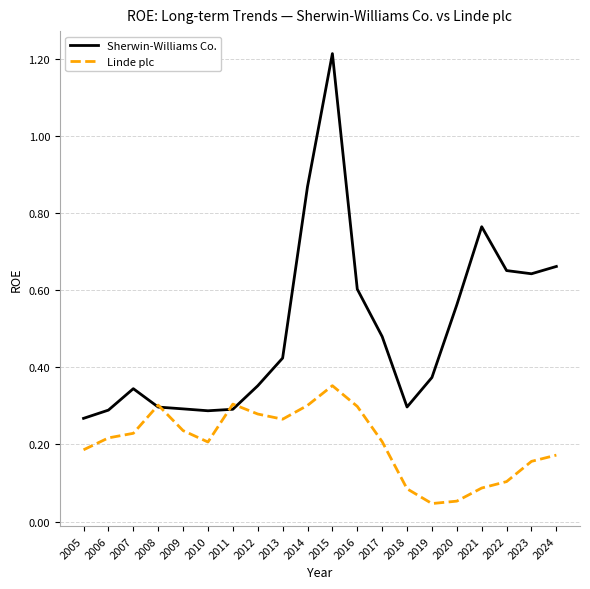

Between 2005 and 2013, which series saw the biggest shift?

Sherwin-Williams Co.